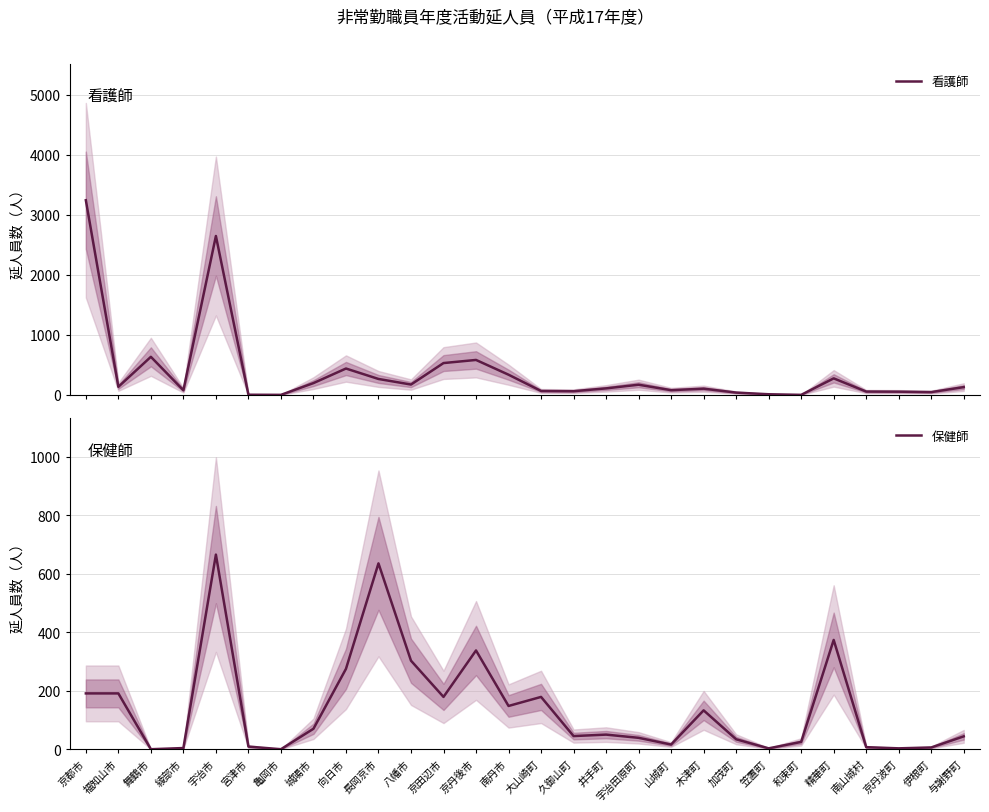

At which category is the sum across all series the highest?

京都市